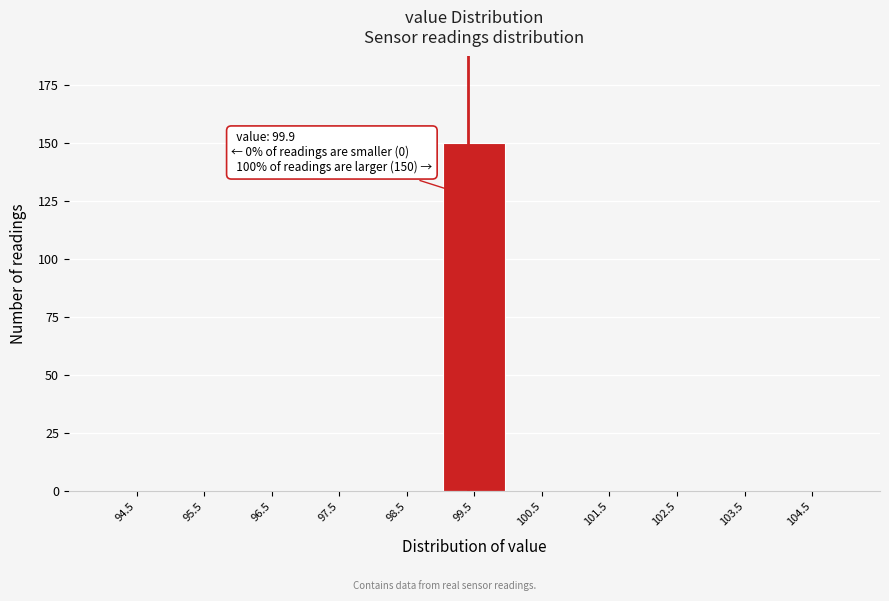

Reading left to right, what are all the values shown in this chart?

94.5=0	95.5=0	96.5=0	97.5=0	98.5=0	99.5=150	100.5=0	101.5=0	102.5=0	103.5=0	104.5=0